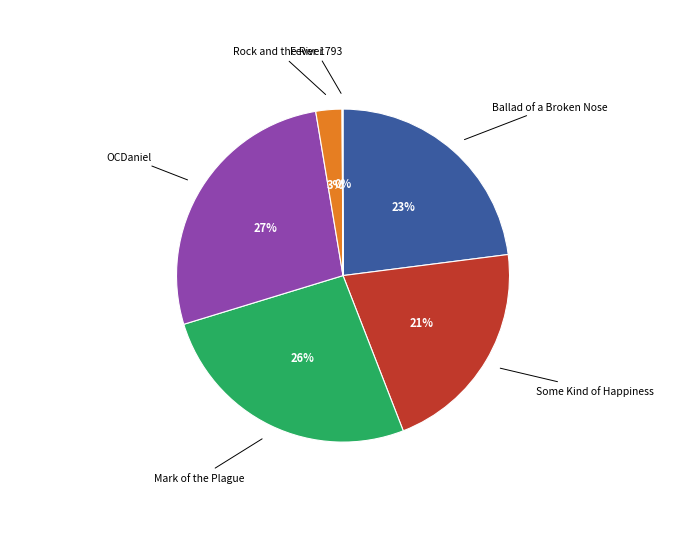

To the nearest percent, what portion does Some Kind of Happiness represent?

21%